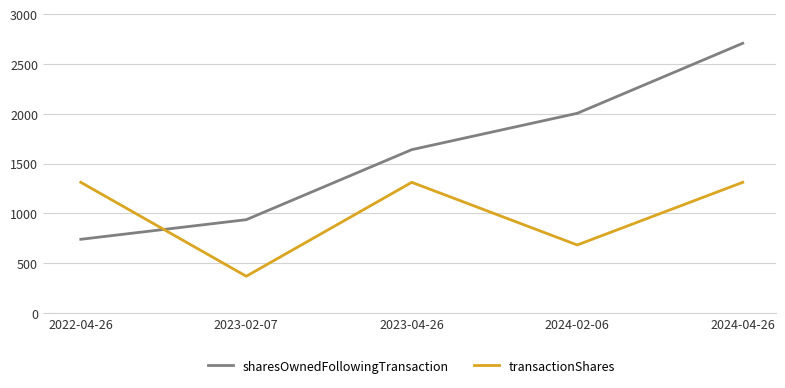

How many series are shown in this chart?

2